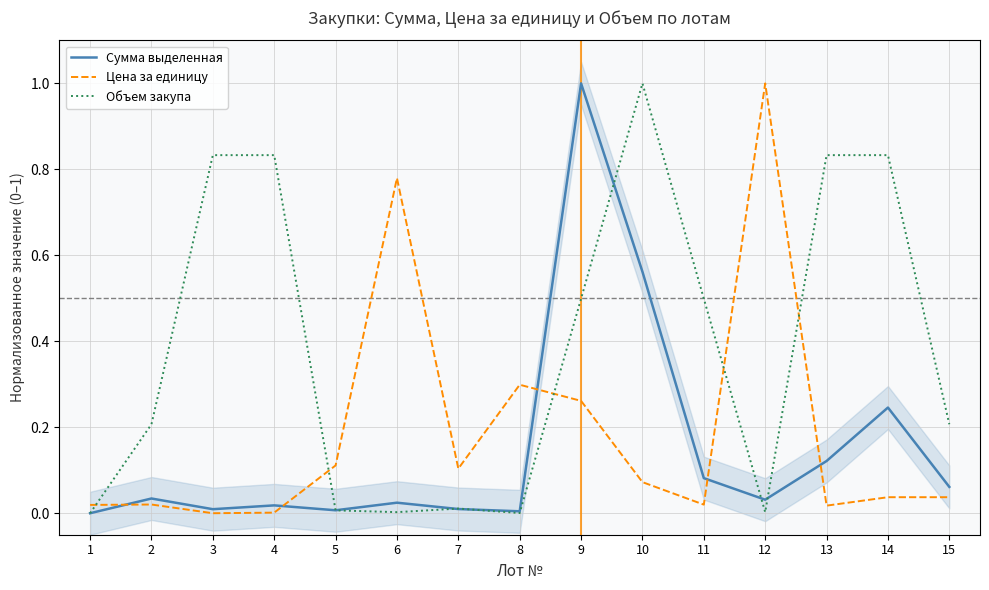

What are all the series names shown in the legend?

Сумма выделенная, Цена за единицу, Объем закупа